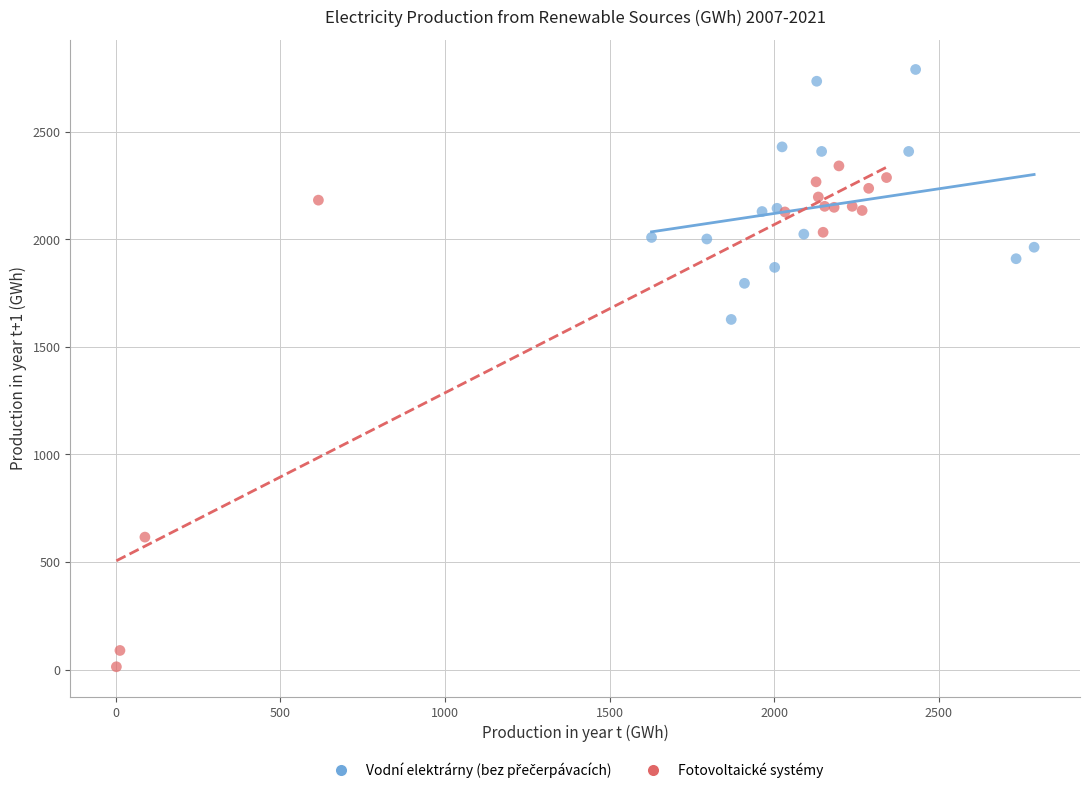

Which series reaches the minimum Y coordinate?

Fotovoltaické systémy